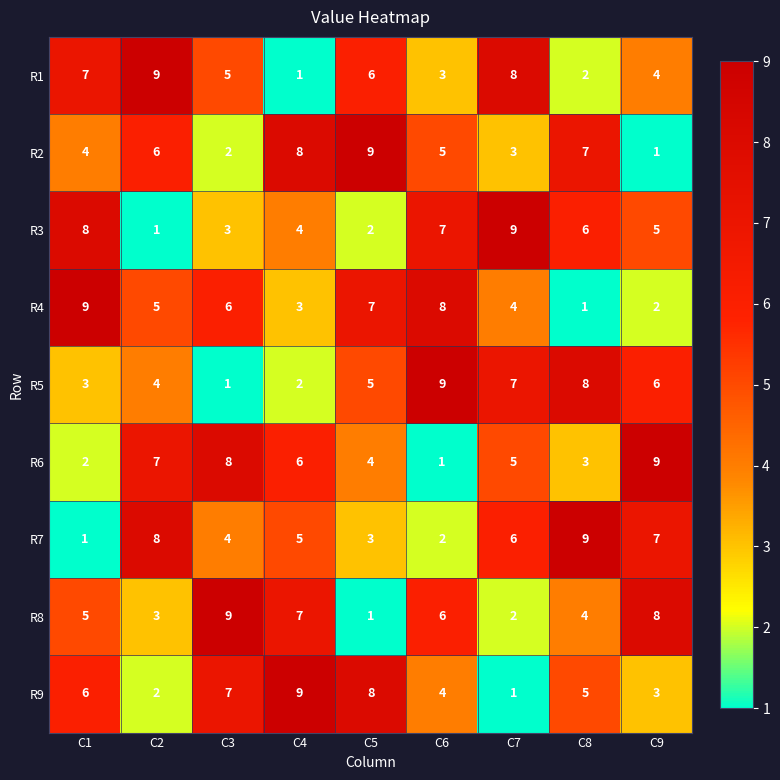

At how many categories does at least one series exceed 1?

9